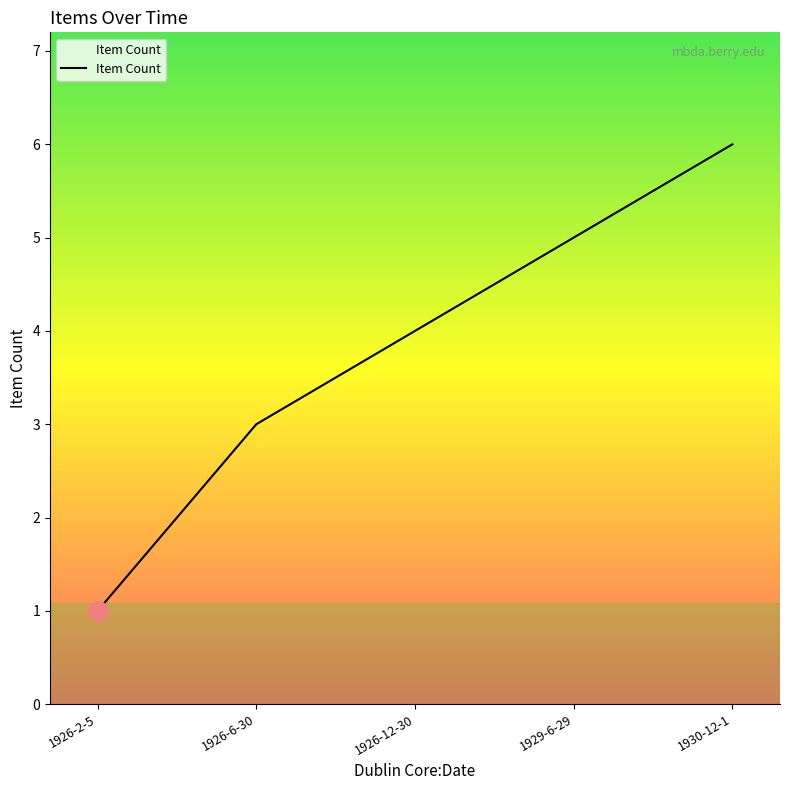

At which label is the value closest to 3?

1926-6-30